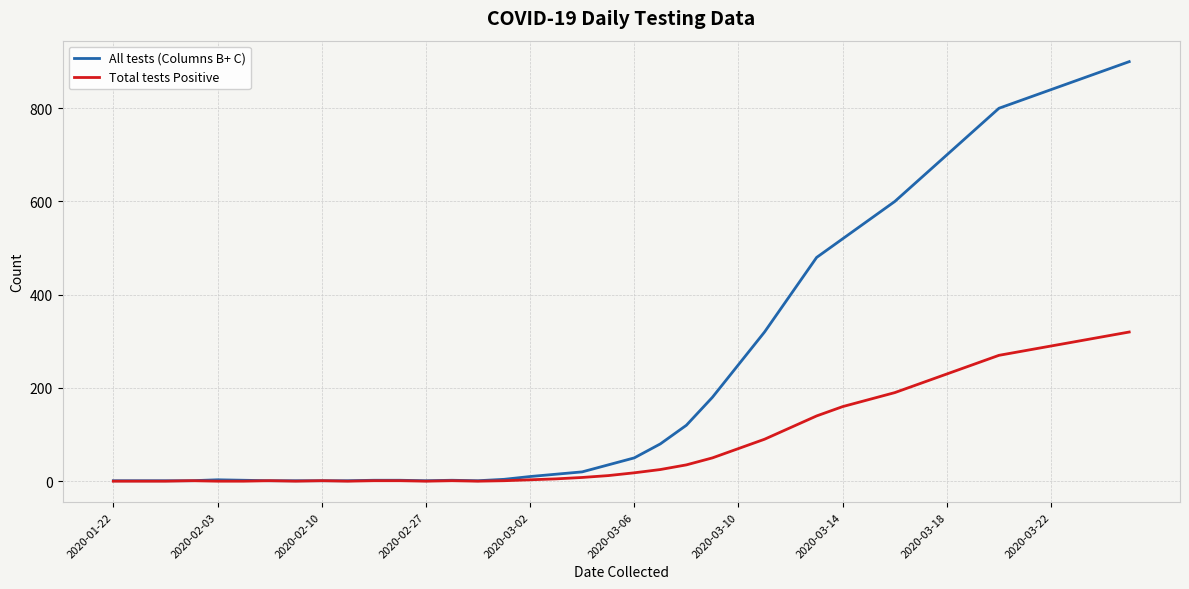

List the series in order of their peak value, highest first.

All tests (Columns B+ C), Total tests Positive